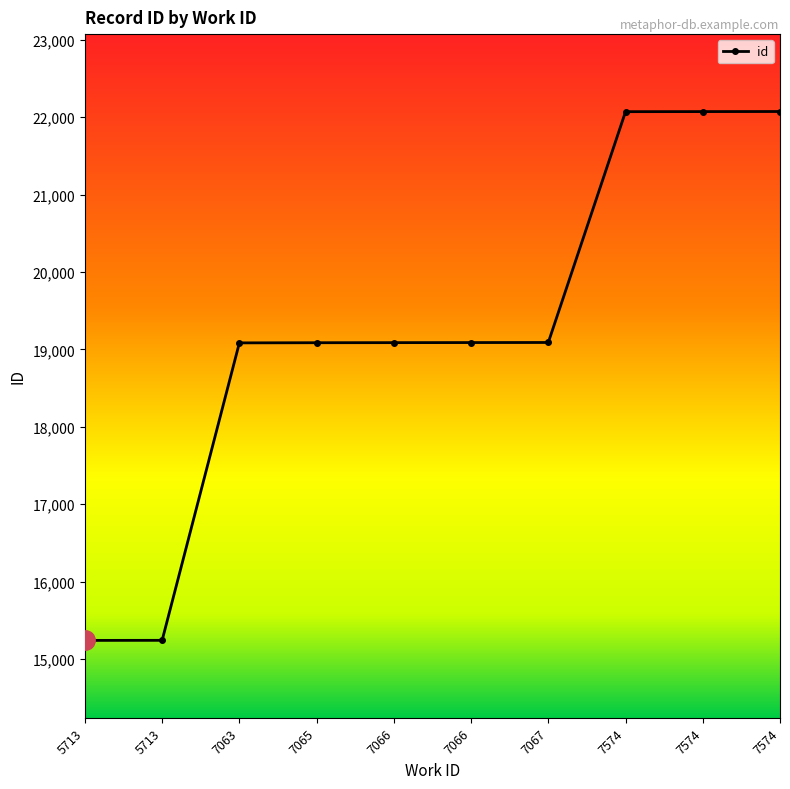

What is the smallest value displayed?

15241